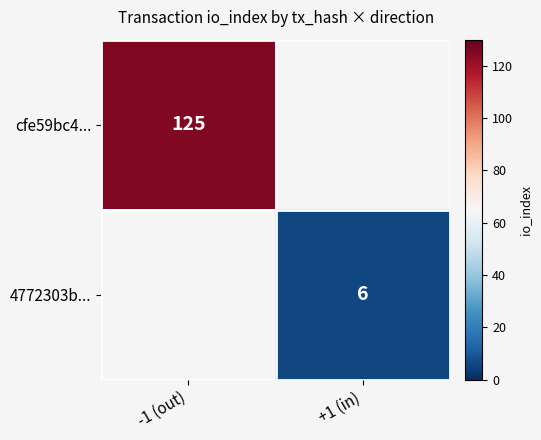

Is the value of 4772303b... at +1 (in) greater than the value of cfe59bc4... at -1 (out)?

No